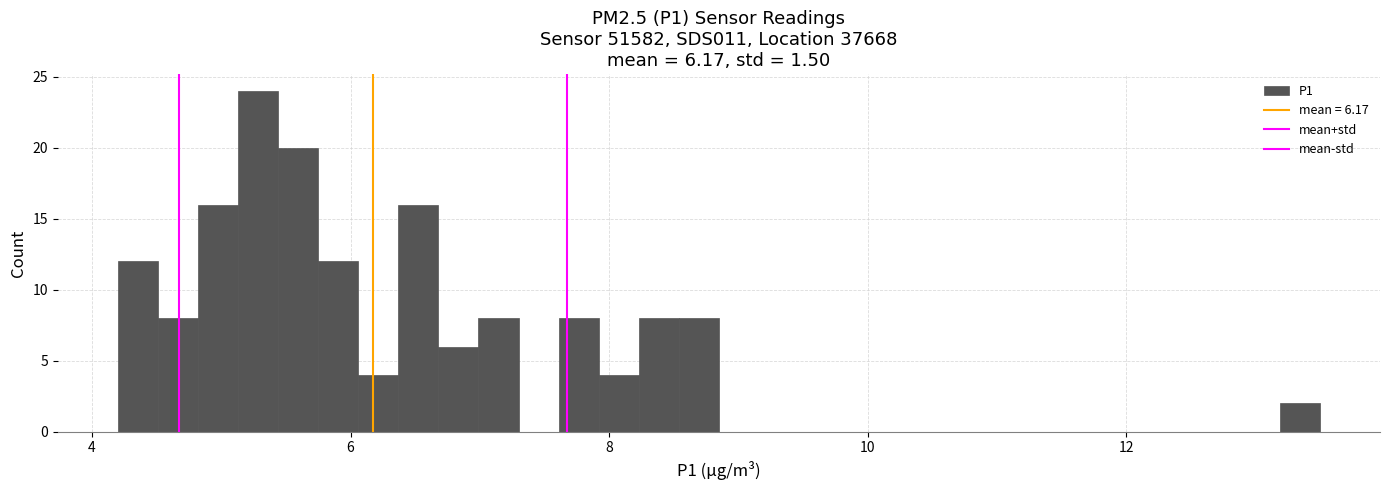

Read against the x-axis, roughly where is the centre of the tallest bar?

5.2